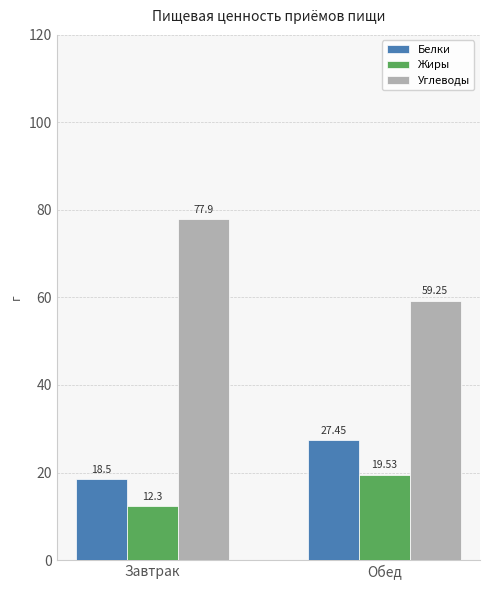

What is the label of the 2nd bar from the left?

Обед